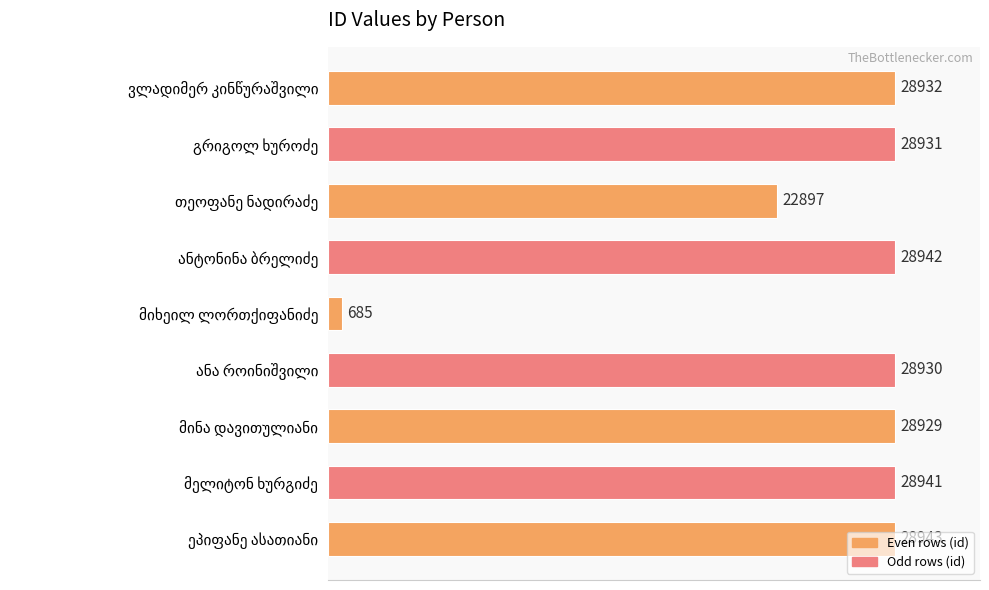

How many distinct data groups are displayed?

1